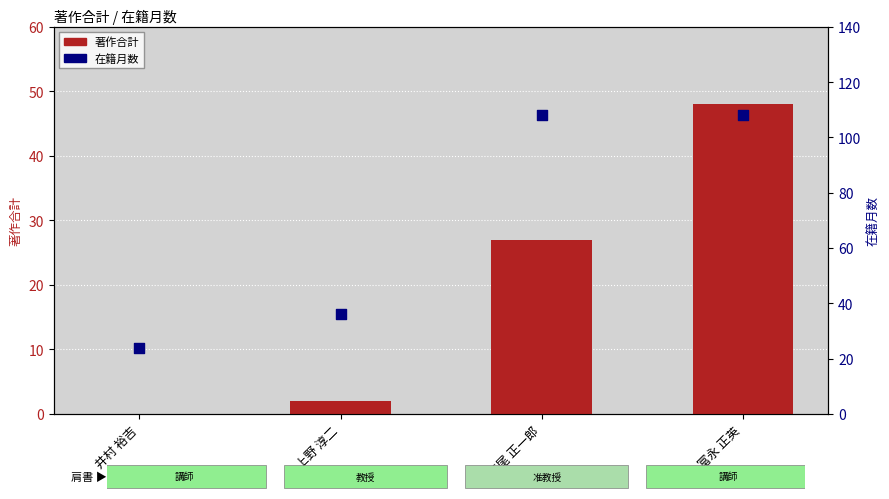

What is the total value across all series at 井村 裕吉?

24